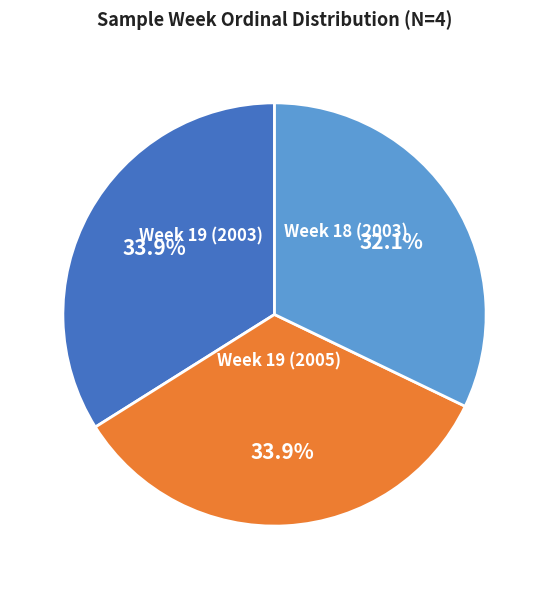

The Week 19 (2005) slice represents 34% of the pie. True or false?

True